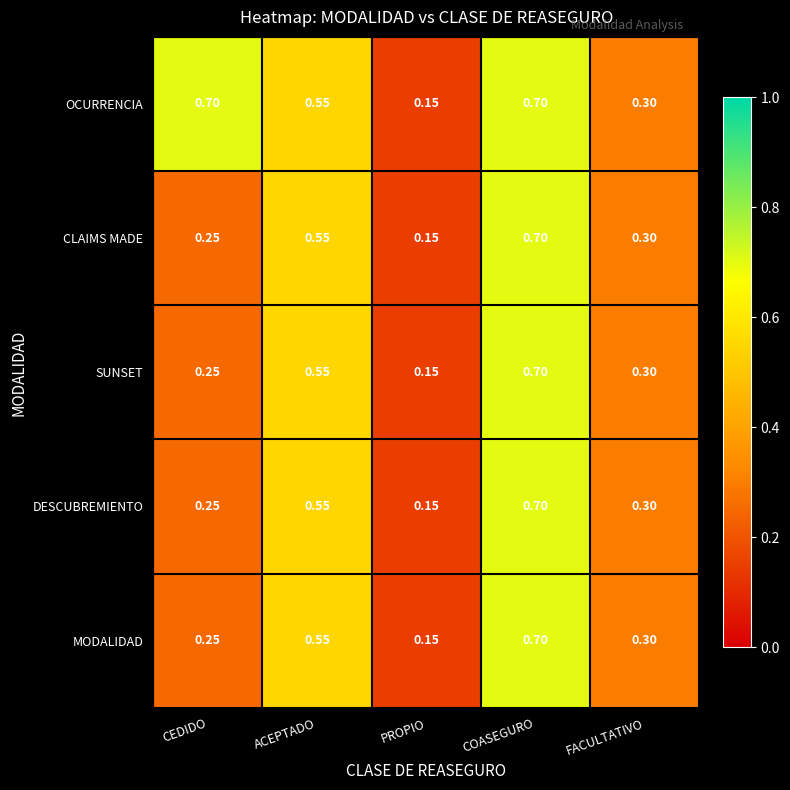

Where is OCURRENCIA nearest to the value 0?

PROPIO